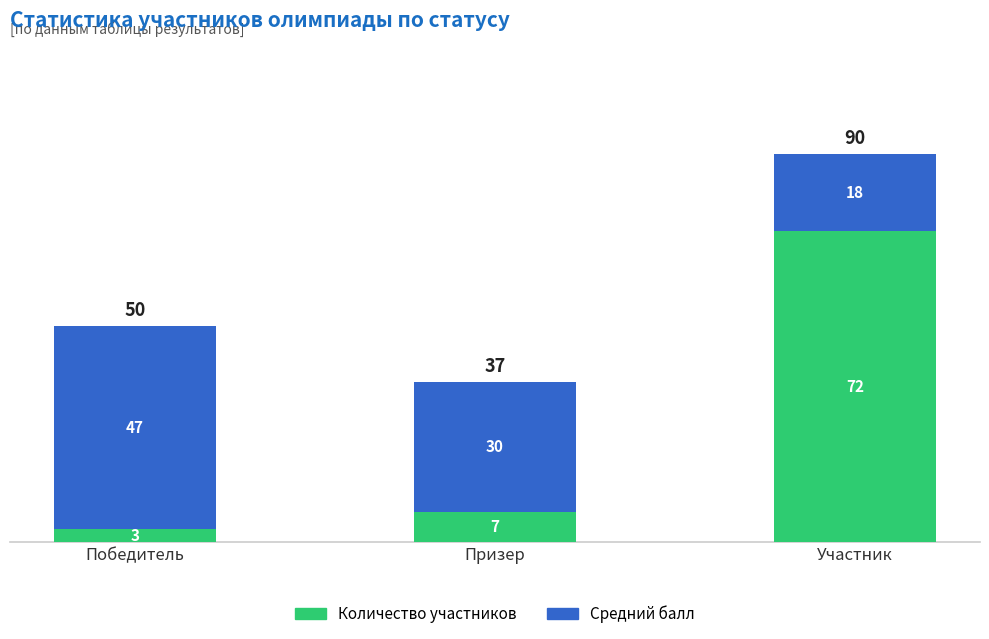

The value of Количество участников at Победитель is 3. True or false?

True